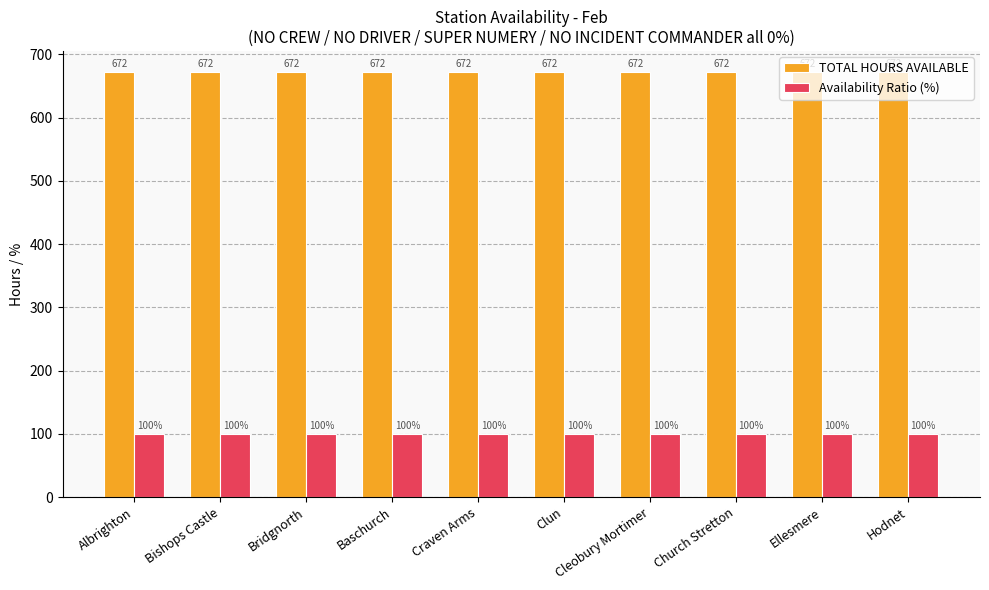

Is it true that TOTAL HOURS AVAILABLE equals 369 at Bridgnorth?

False